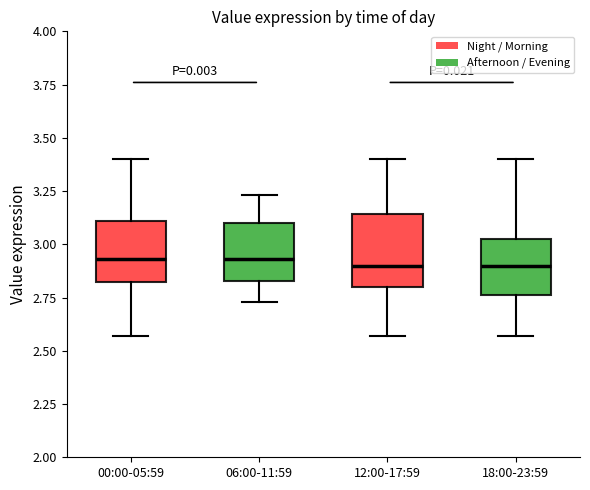

Reading left to right, read every box against the y-axis: the position of its median line, the range the box covers, and the ends of its whiskers. The values are not printed on the chart, so give them approximately, as read against the axis.

00:00-05:59: median 2.95, box 2.80 to 3.10, whiskers 2.55 to 3.40
06:00-11:59: median 2.95, box 2.85 to 3.10, whiskers 2.75 to 3.25
12:00-17:59: median 2.90, box 2.80 to 3.15, whiskers 2.55 to 3.40
18:00-23:59: median 2.90, box 2.75 to 3.05, whiskers 2.55 to 3.40